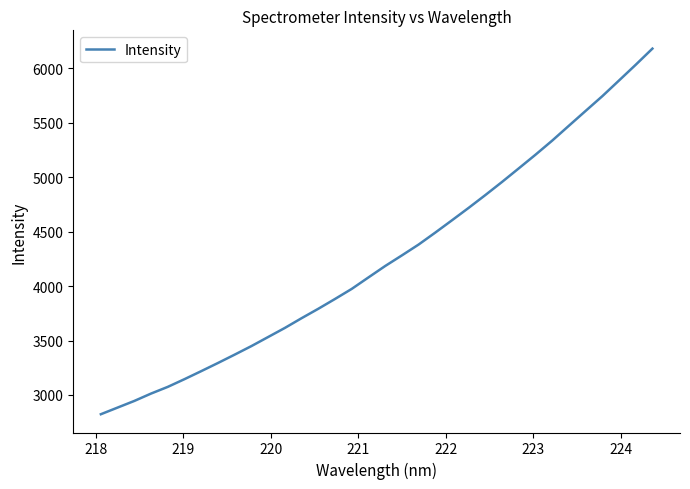

What is the greatest value displayed?

6182.6